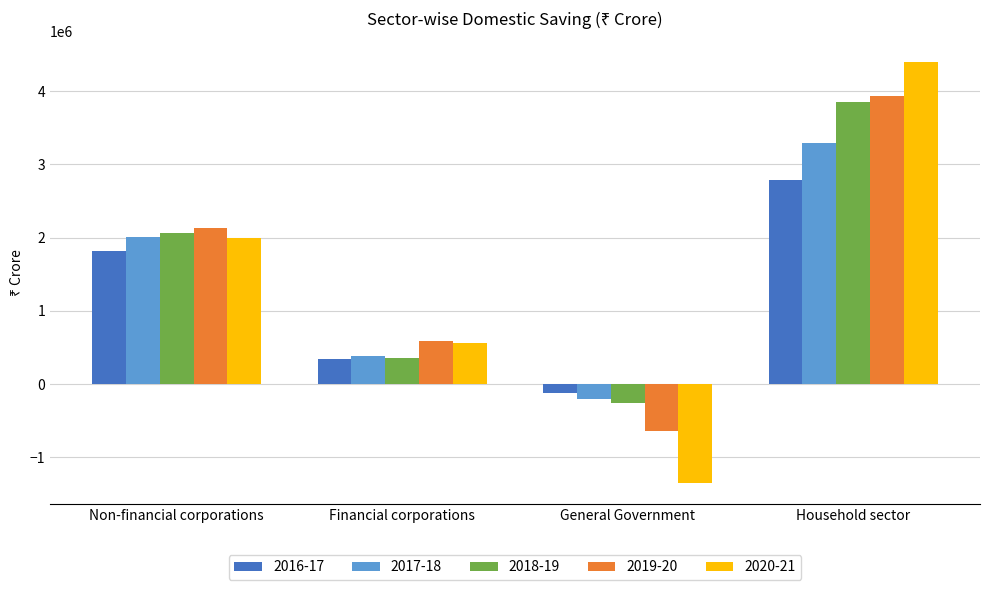

Count the number of categories in the chart.

4